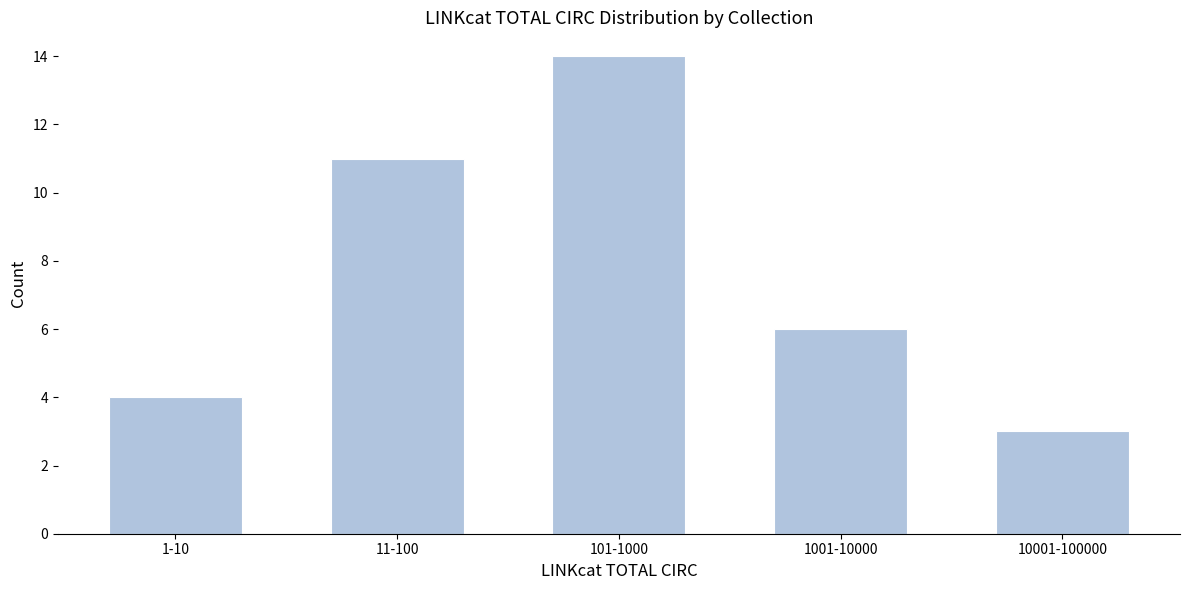

Reading right to left, what are all the values shown in this chart?

3	6	14	11	4